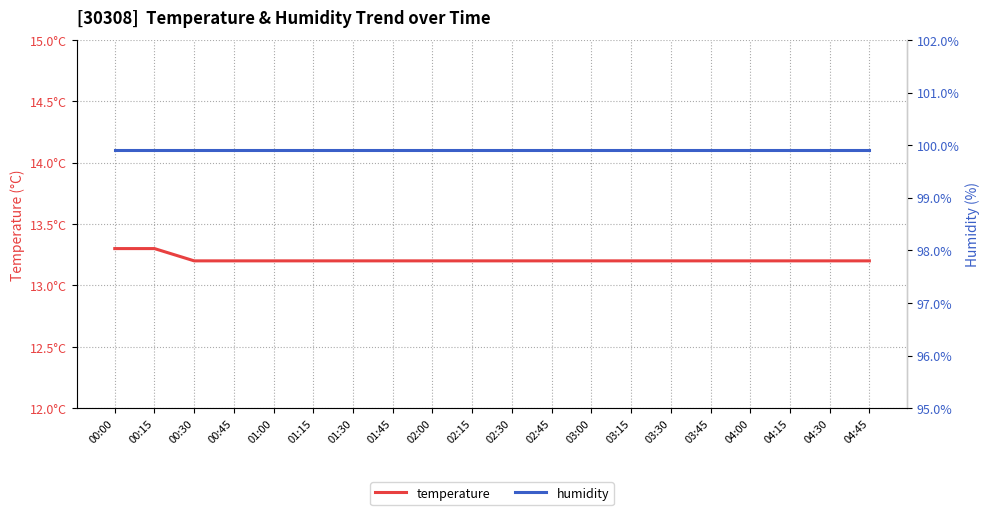

What is the label of the 20th point from the right?

00:00